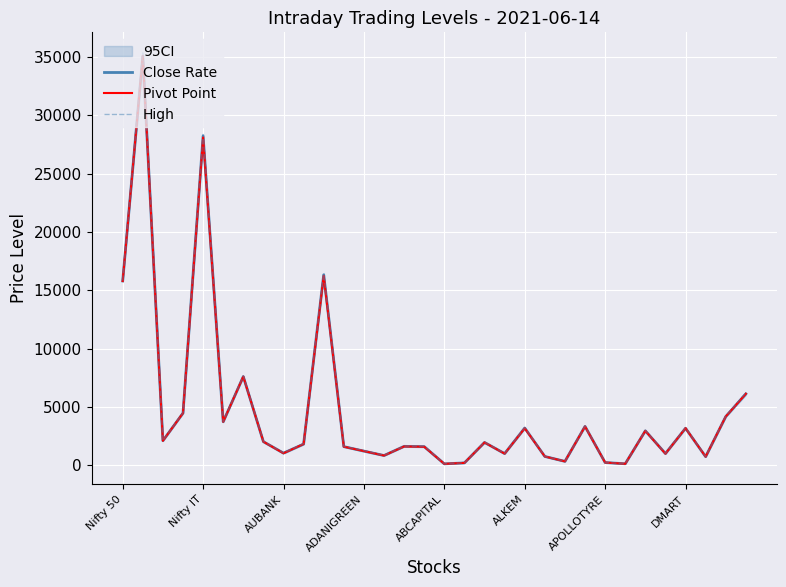

What is the label of the 1st point from the right?

31